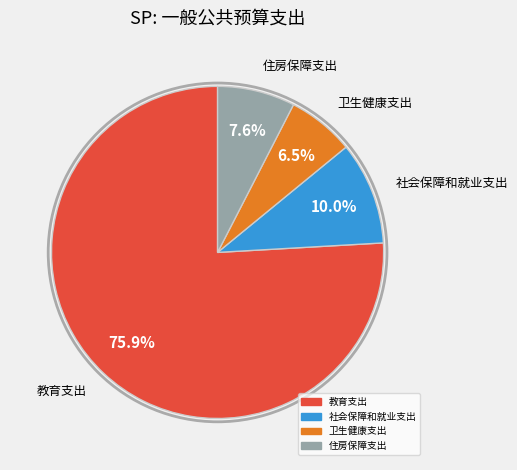

Count the number of slices in the pie.

4